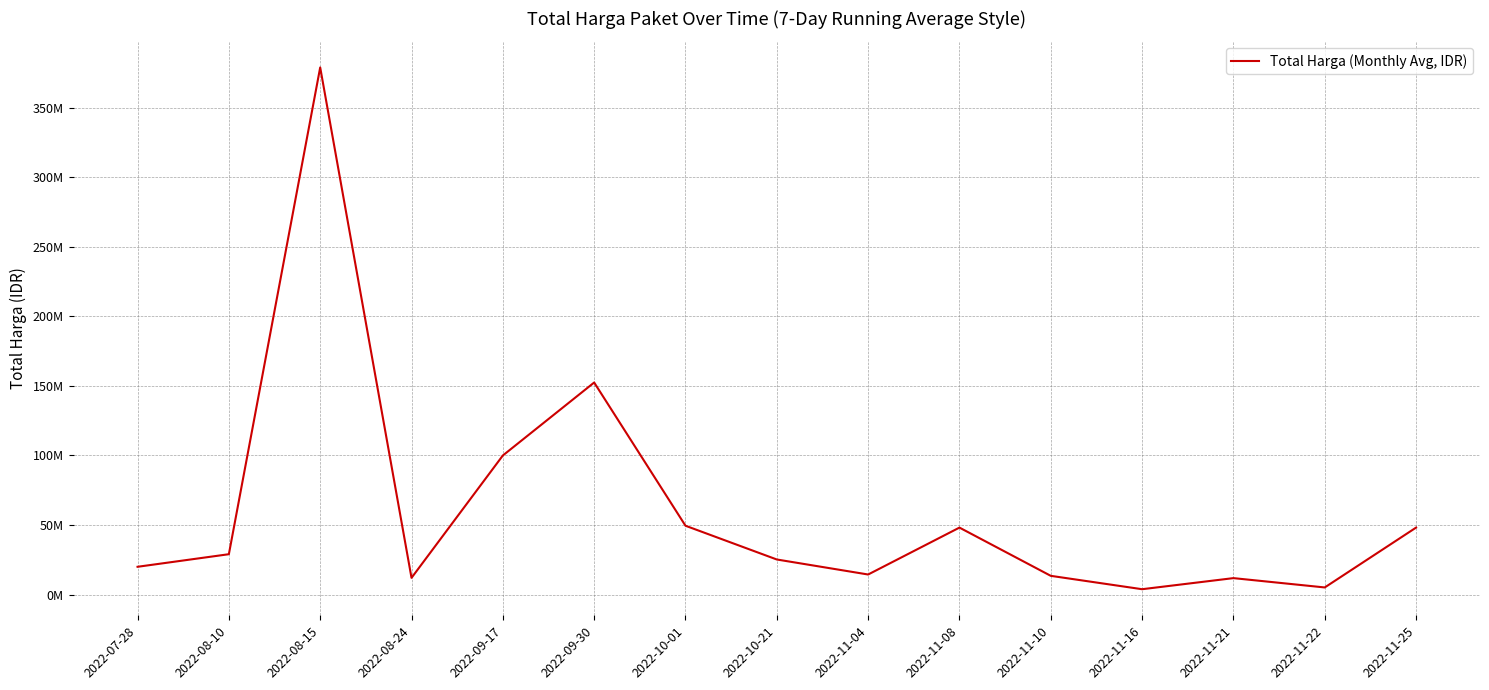

What is the minimum value shown in the chart?

3825000